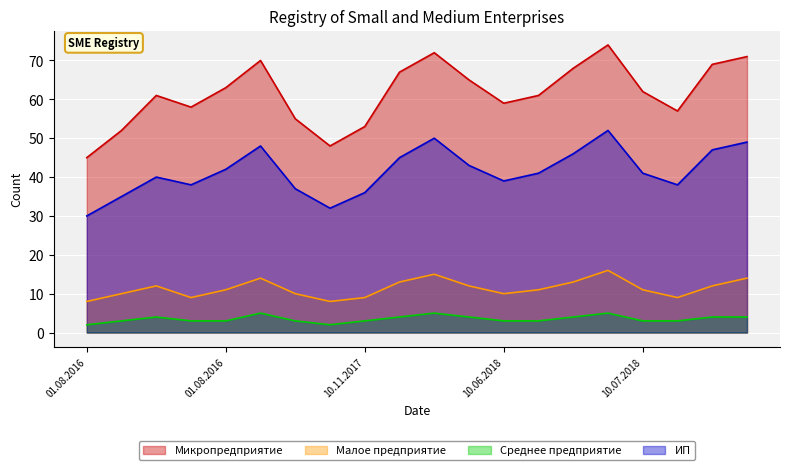

Reading left to right, transcribe all the data shown in this chart.

Микропредприятие: 45	52	61	58	63	70	55	48	53	67	72	65	59	61	68	74	62	57	69	71
Малое предприятие: 8	10	12	9	11	14	10	8	9	13	15	12	10	11	13	16	11	9	12	14
Среднее предприятие: 2	3	4	3	3	5	3	2	3	4	5	4	3	3	4	5	3	3	4	4
ИП: 30	35	40	38	42	48	37	32	36	45	50	43	39	41	46	52	41	38	47	49